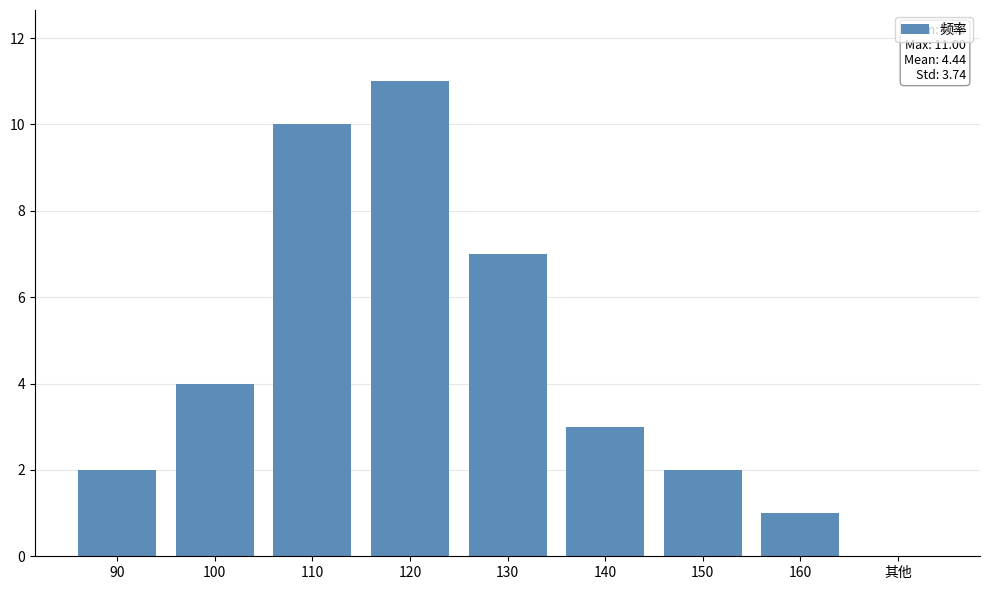

True or false: the data shows 18 at 120.

False